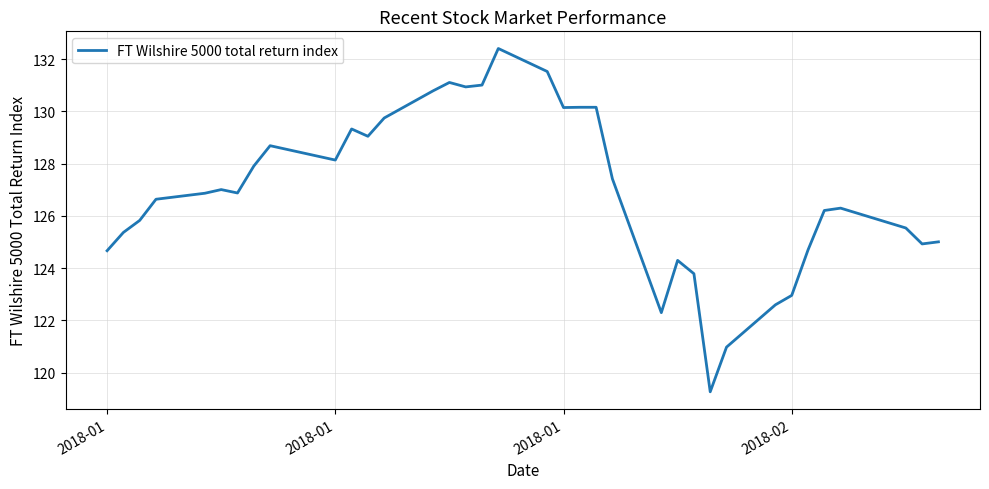

What is the greatest value displayed?

132.4